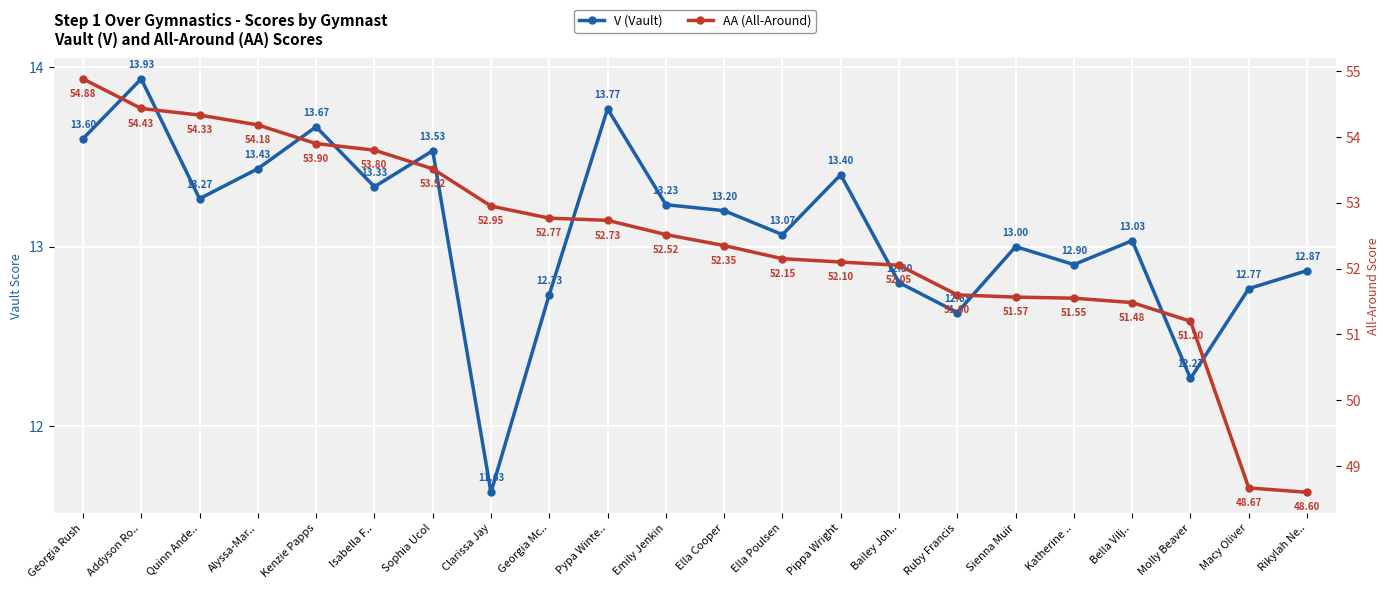

What is the total value across all series at Pypa Winte..?

66.5